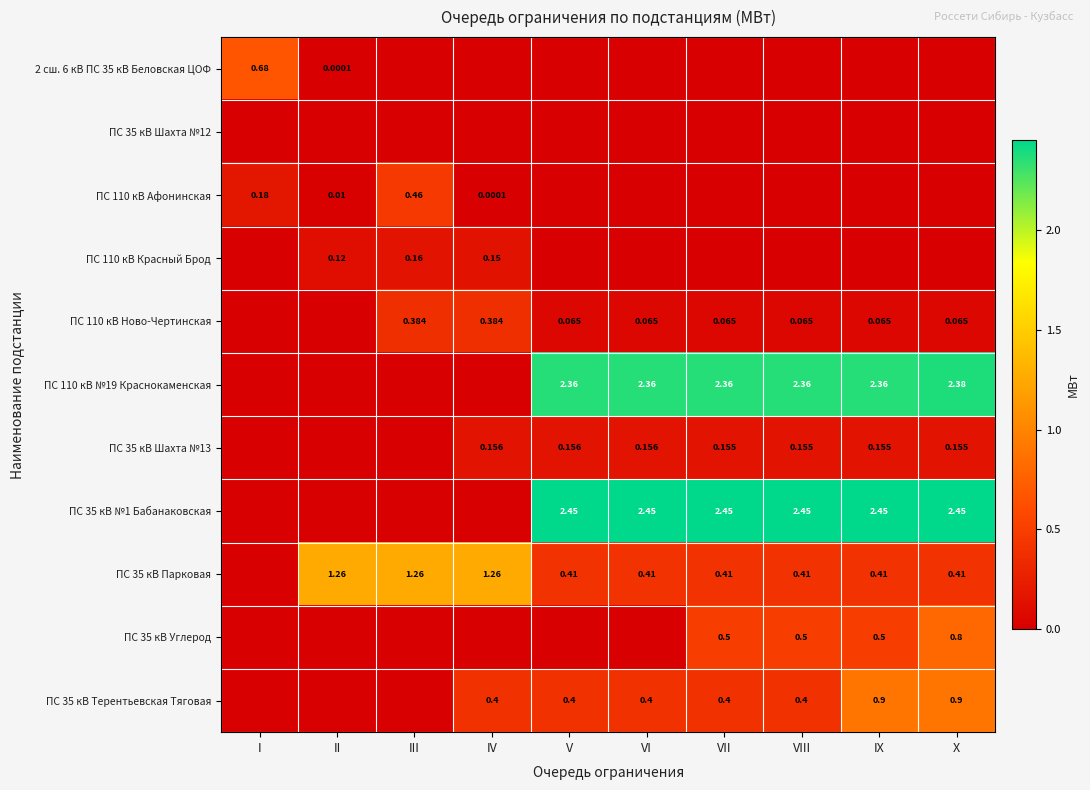

What is the greatest value displayed?

2.5